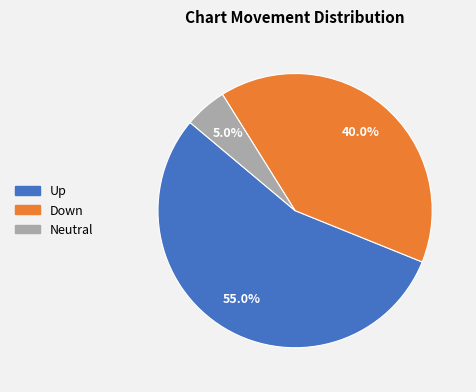

Is there a majority slice in this chart?

Yes